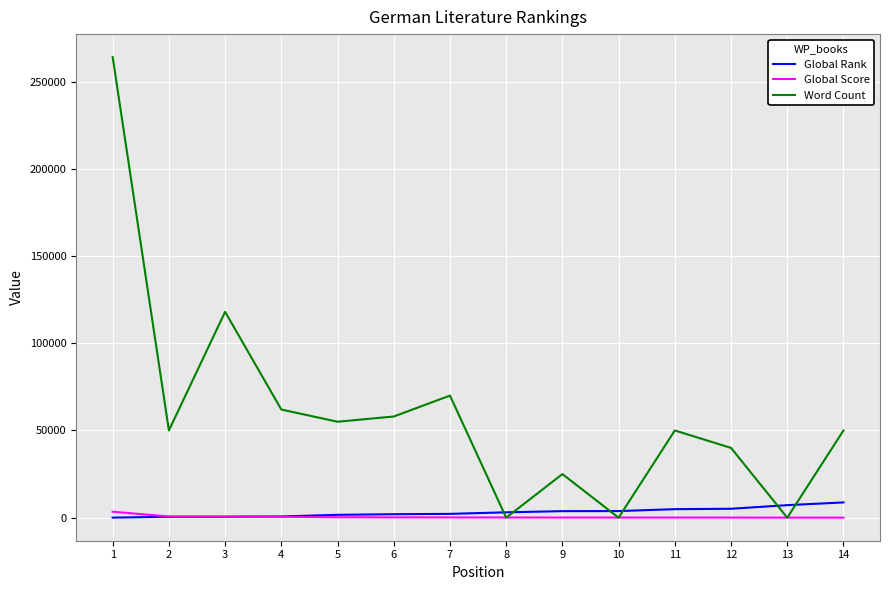

Does the chart display data point markers on the line(s)?

No